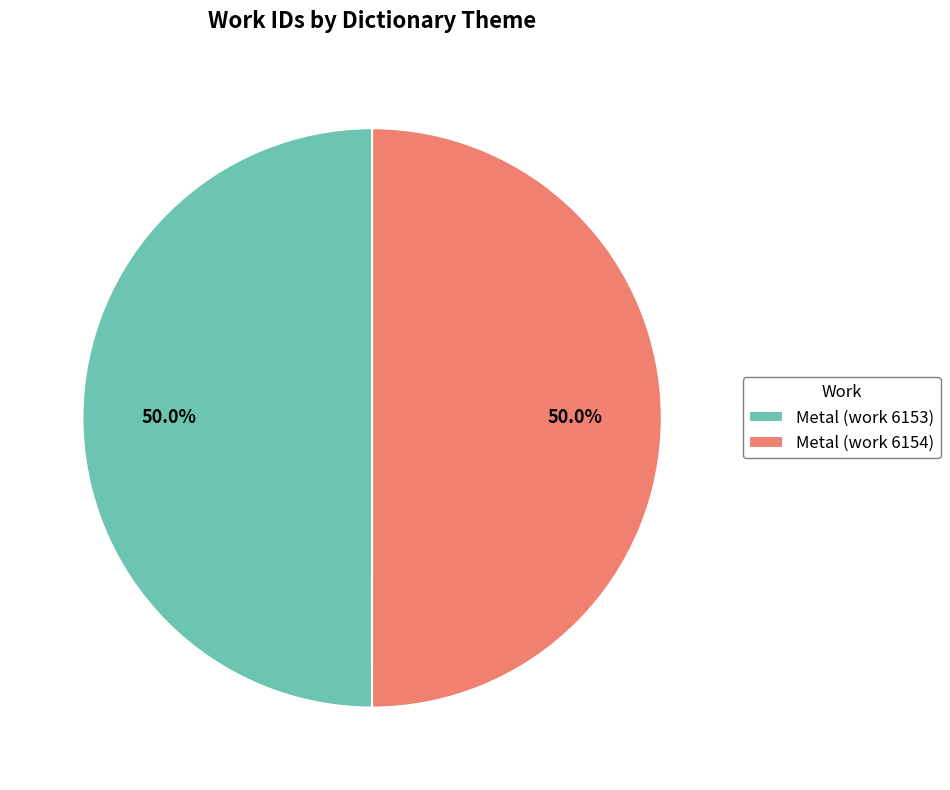

To the nearest percent, what portion does Metal (work 6153) represent?

50%